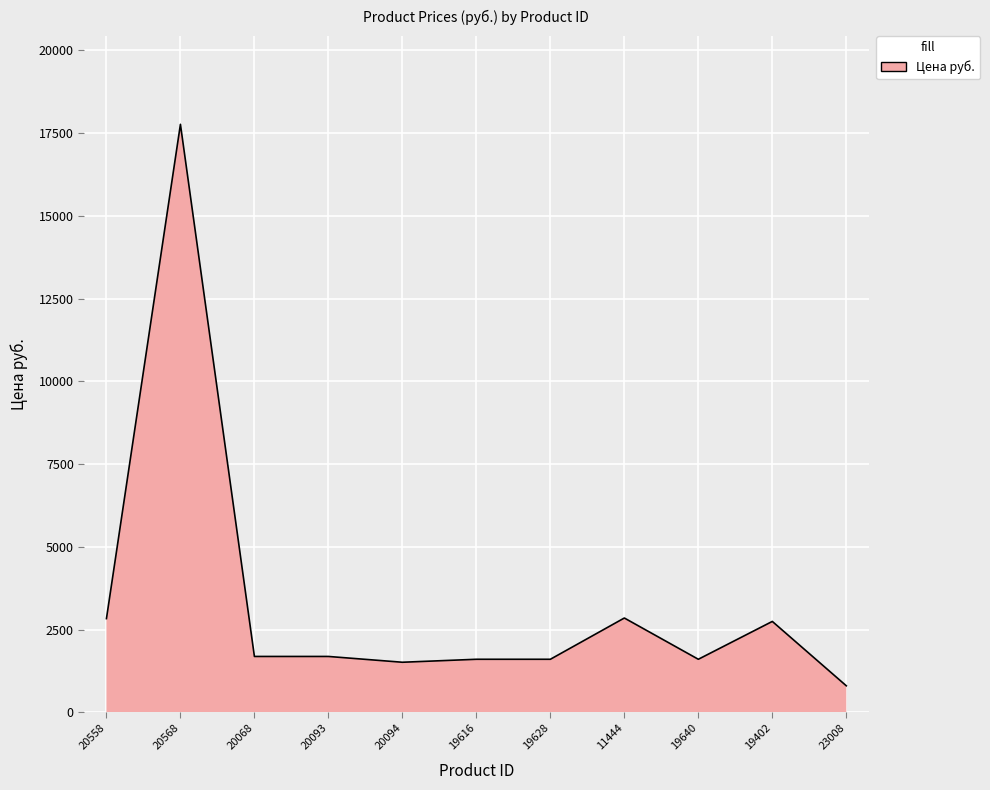

What is the change in value from 20094 to 19616?

+89.8